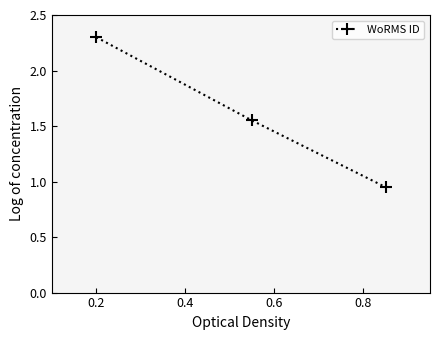

What is the greatest value displayed?

2.3